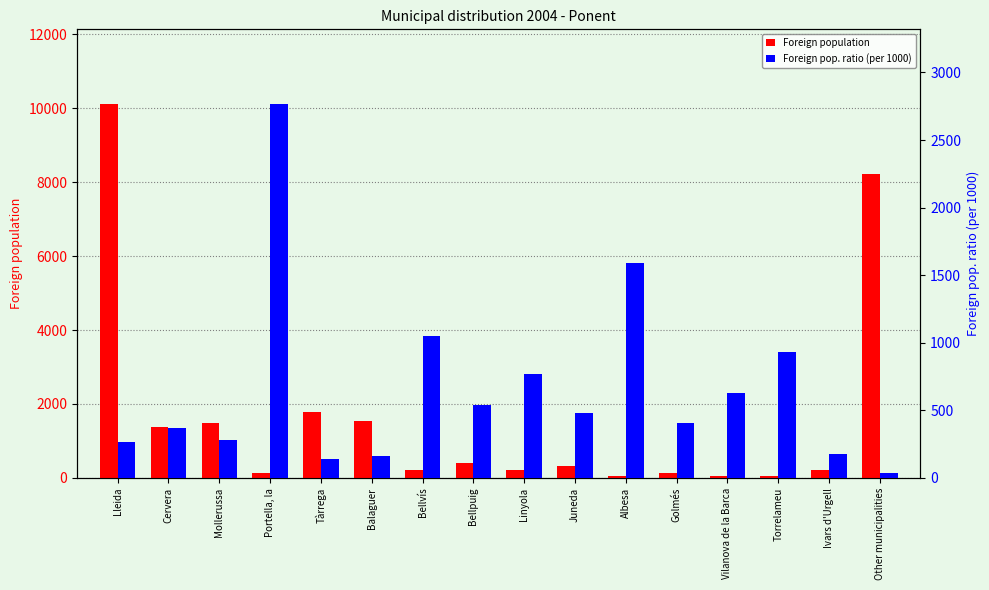

Reading left to right, list all the values displayed in this chart.

Foreign population: 10115	1377	1493	141	1781	1527	209	390	222	314	63	123	64	43	227	8212
Foreign pop. ratio (per 1000): 267	370	281	2766	140	164	1053	538	766	478	1587	407	625	930	176	39